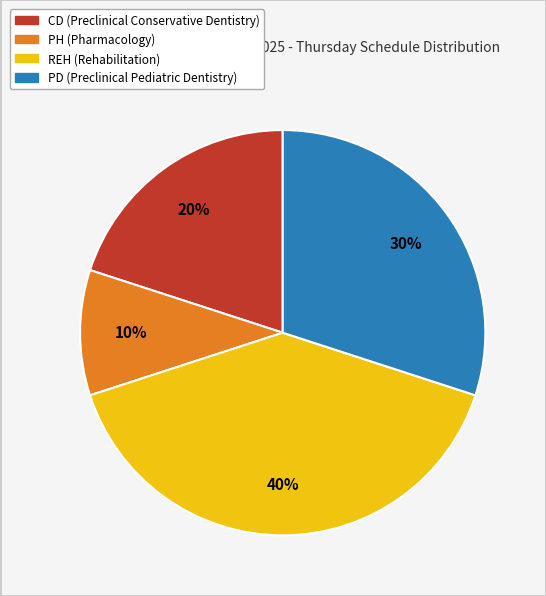

To the nearest percent, what is the average slice percentage?

25%